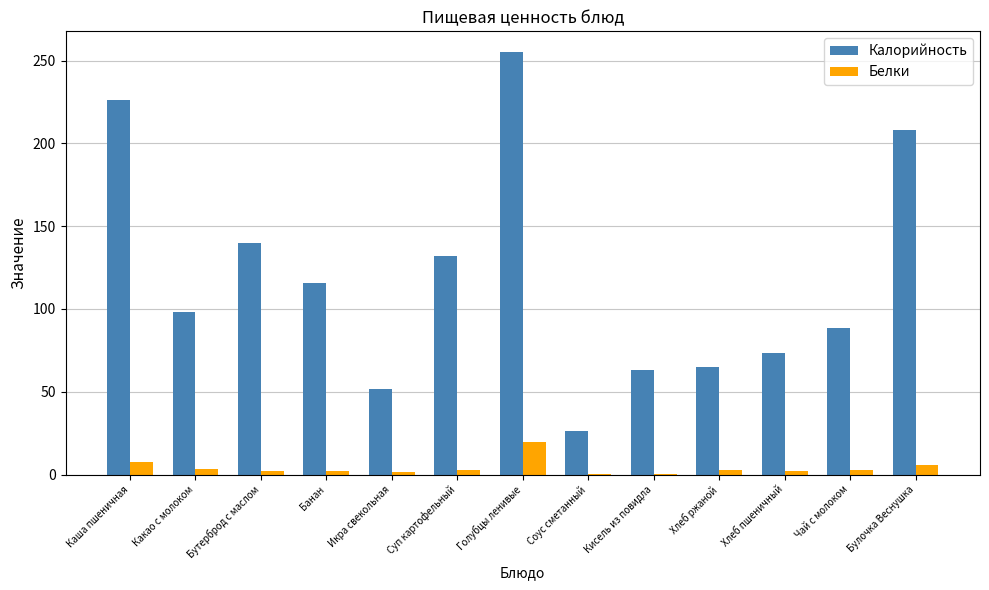

Between Голубцы ленивые and Соус сметанный, which series saw the biggest shift?

Калорийность